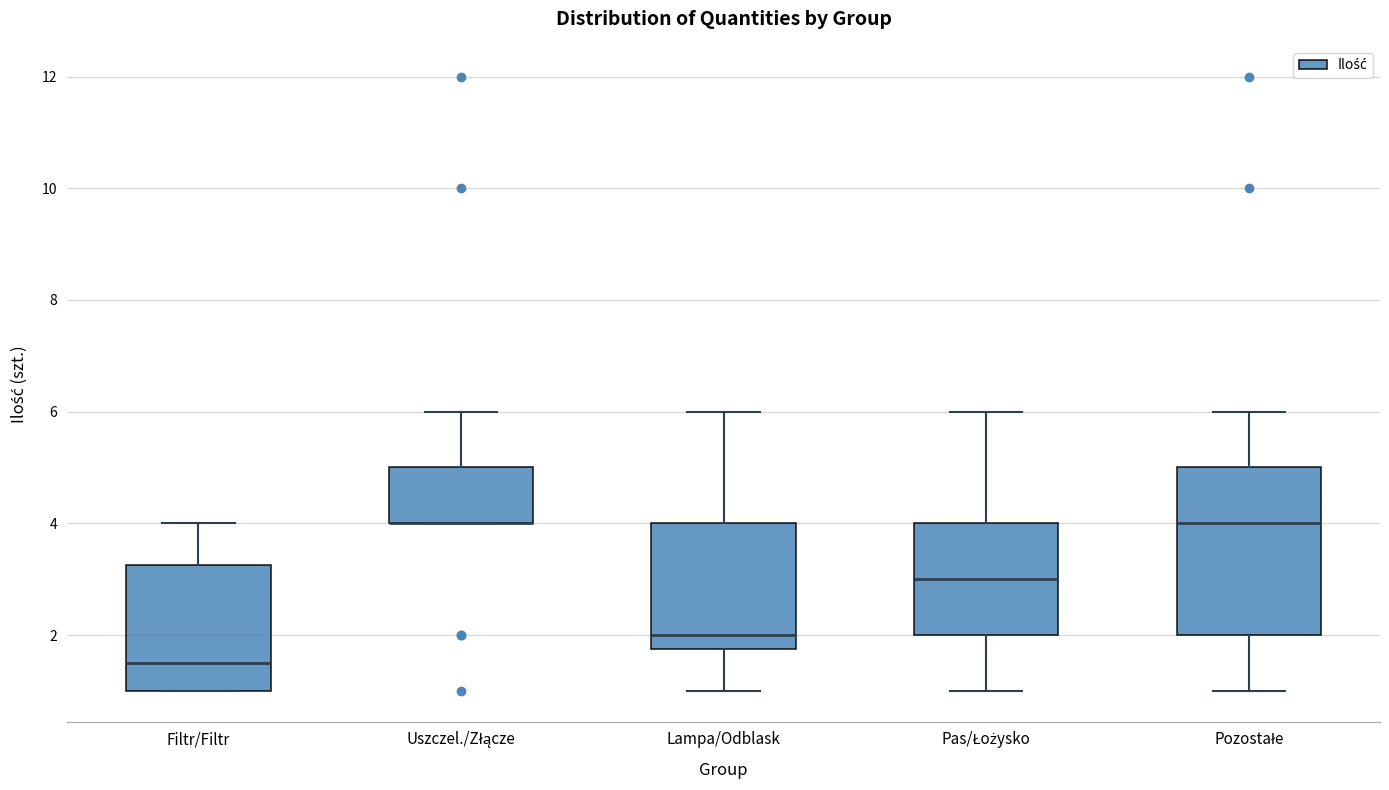

Reading left to right, transcribe this box plot: for each box, give where its median line is, the range the box spans, and where its two whiskers end, as read against the y-axis. The values are not printed on the chart, so give them approximately, as read against the axis.

Filtr/Filtr: median 1.6, box 1.0 to 3.2, whiskers 1.0 to 4.0
Uszczel./Złącze: median 4.0 (drawn on the box's lower edge), box 4.0 to 5.0, whiskers 4.0 to 6.0
Lampa/Odblask: median 2.0, box 1.8 to 4.0, whiskers 1.0 to 6.0
Pas/Łożysko: median 3.0, box 2.0 to 4.0, whiskers 1.0 to 6.0
Pozostałe: median 4.0, box 2.0 to 5.0, whiskers 1.0 to 6.0